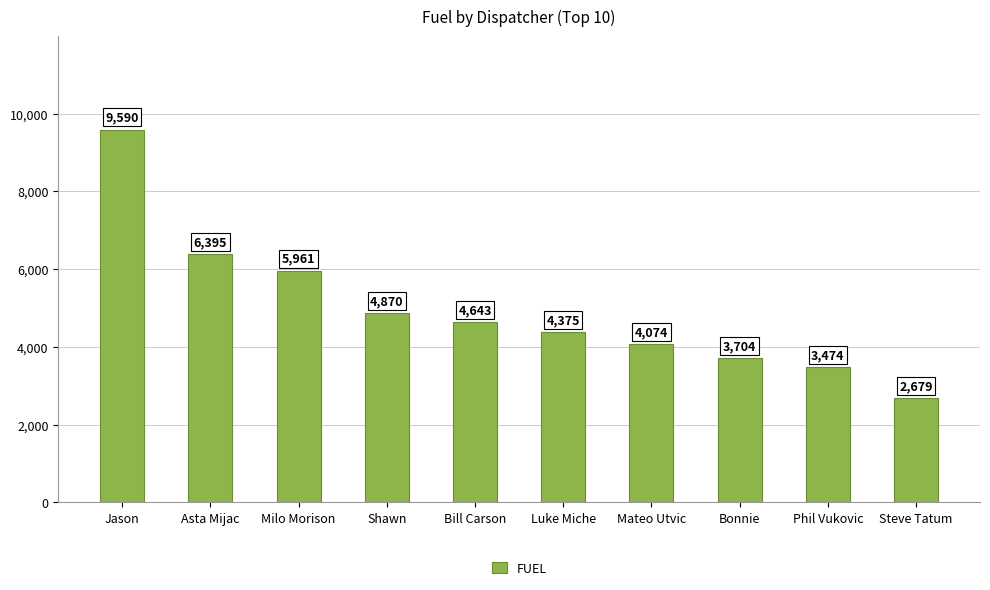

What position from the left is Shawn?

4